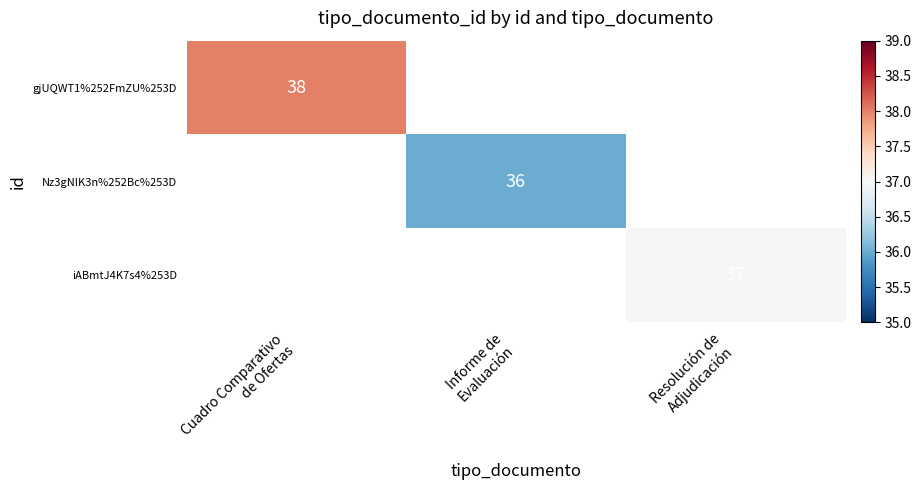

The iABmtJ4K7s4%253D series shows 49.9 at Resolución de Adjudicación. True or false?

False